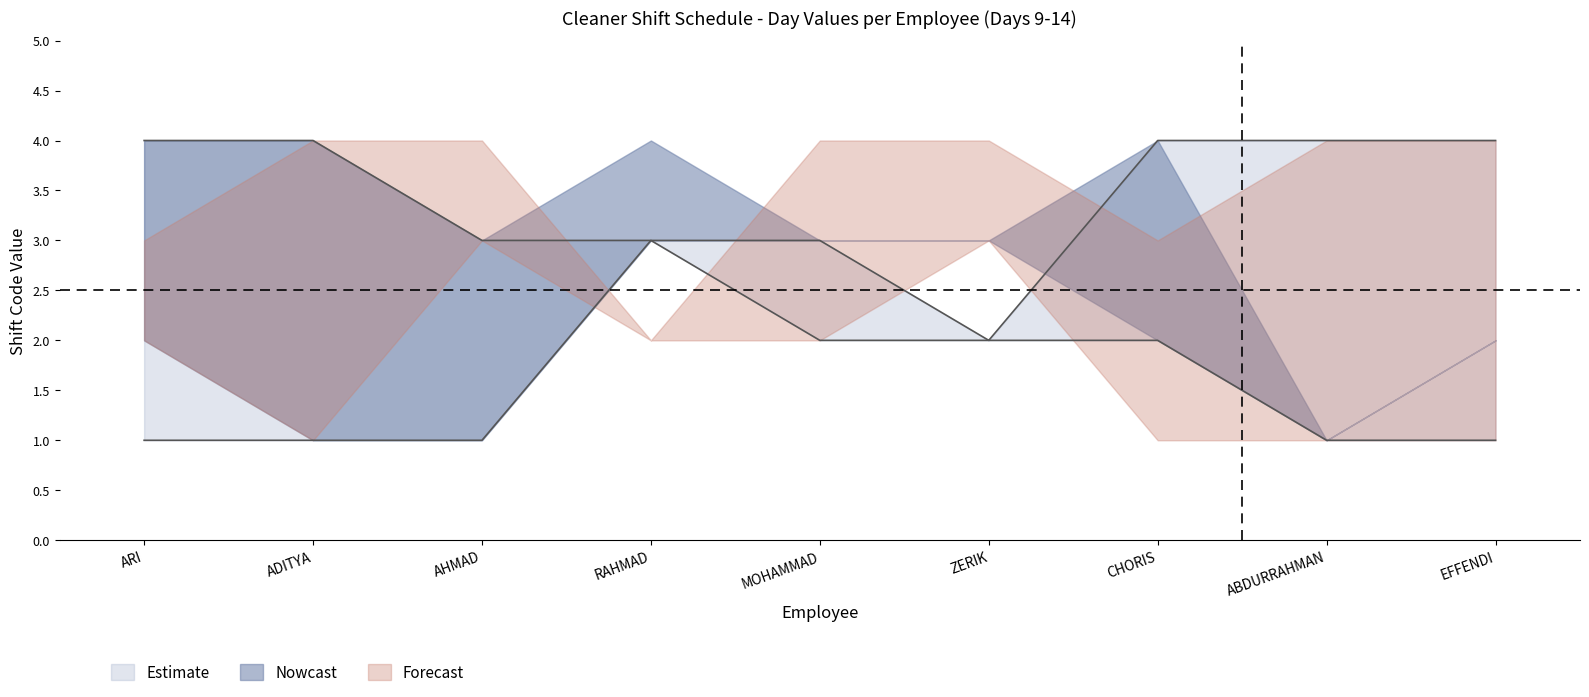

True or false: Day 14 and Day 13 cross at least once.

True